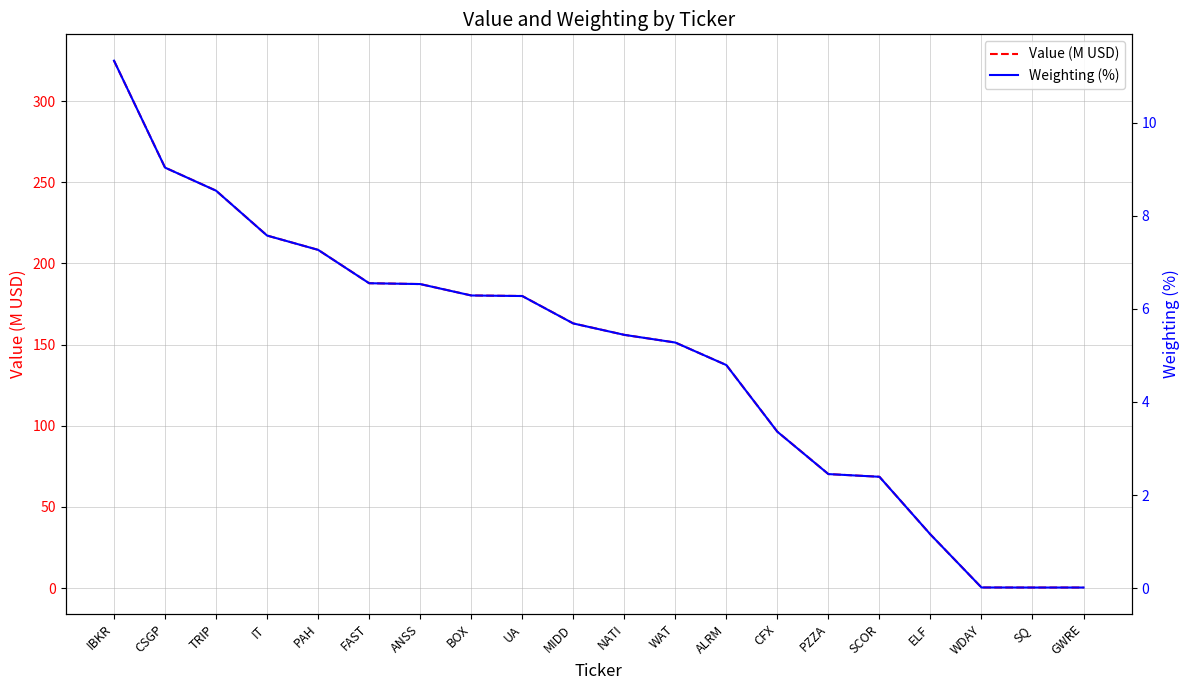

The Weighting (%) series shows 7.6 at WAT. True or false?

False